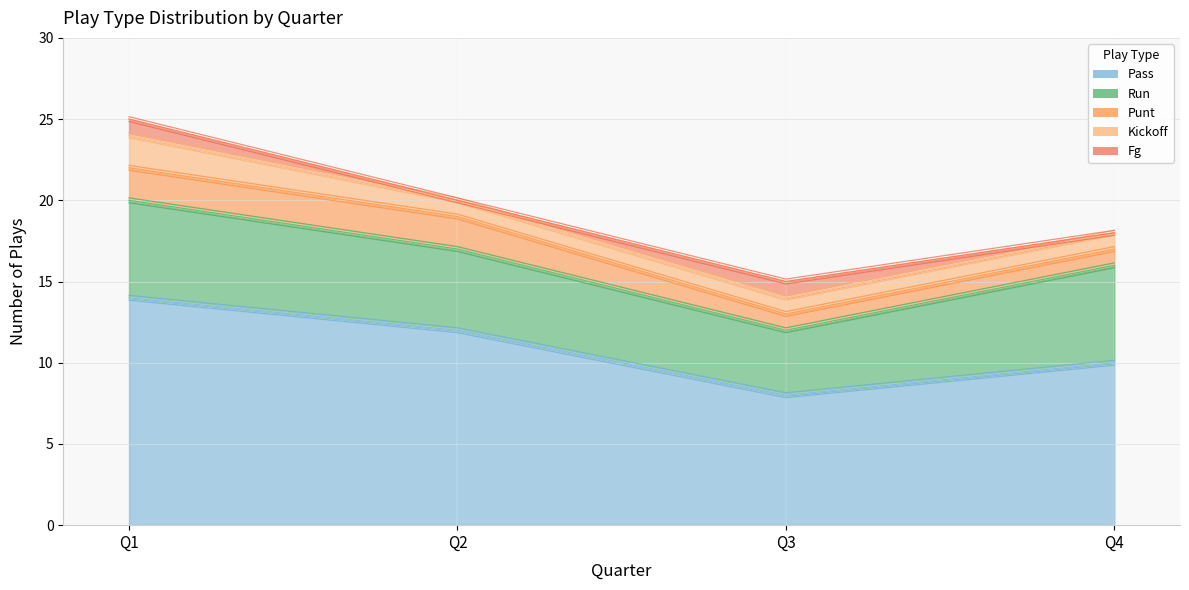

Which category has the highest value across all series?

Q1